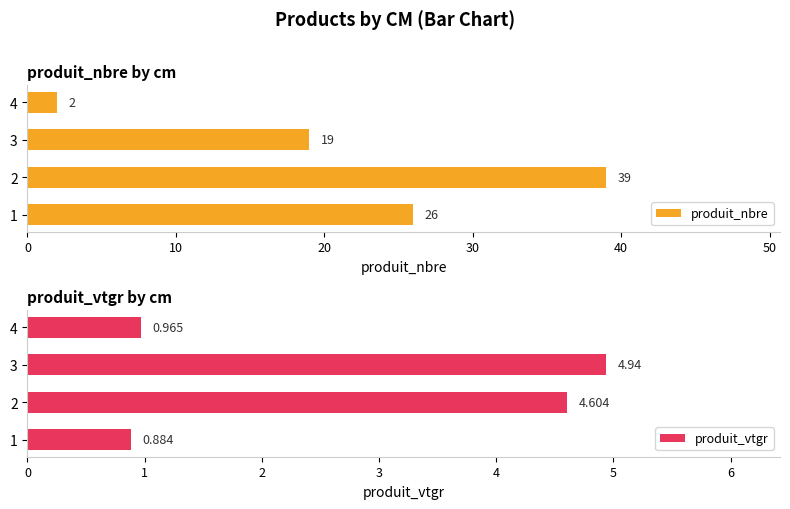

What is the lowest value of the produit_nbre series?

2